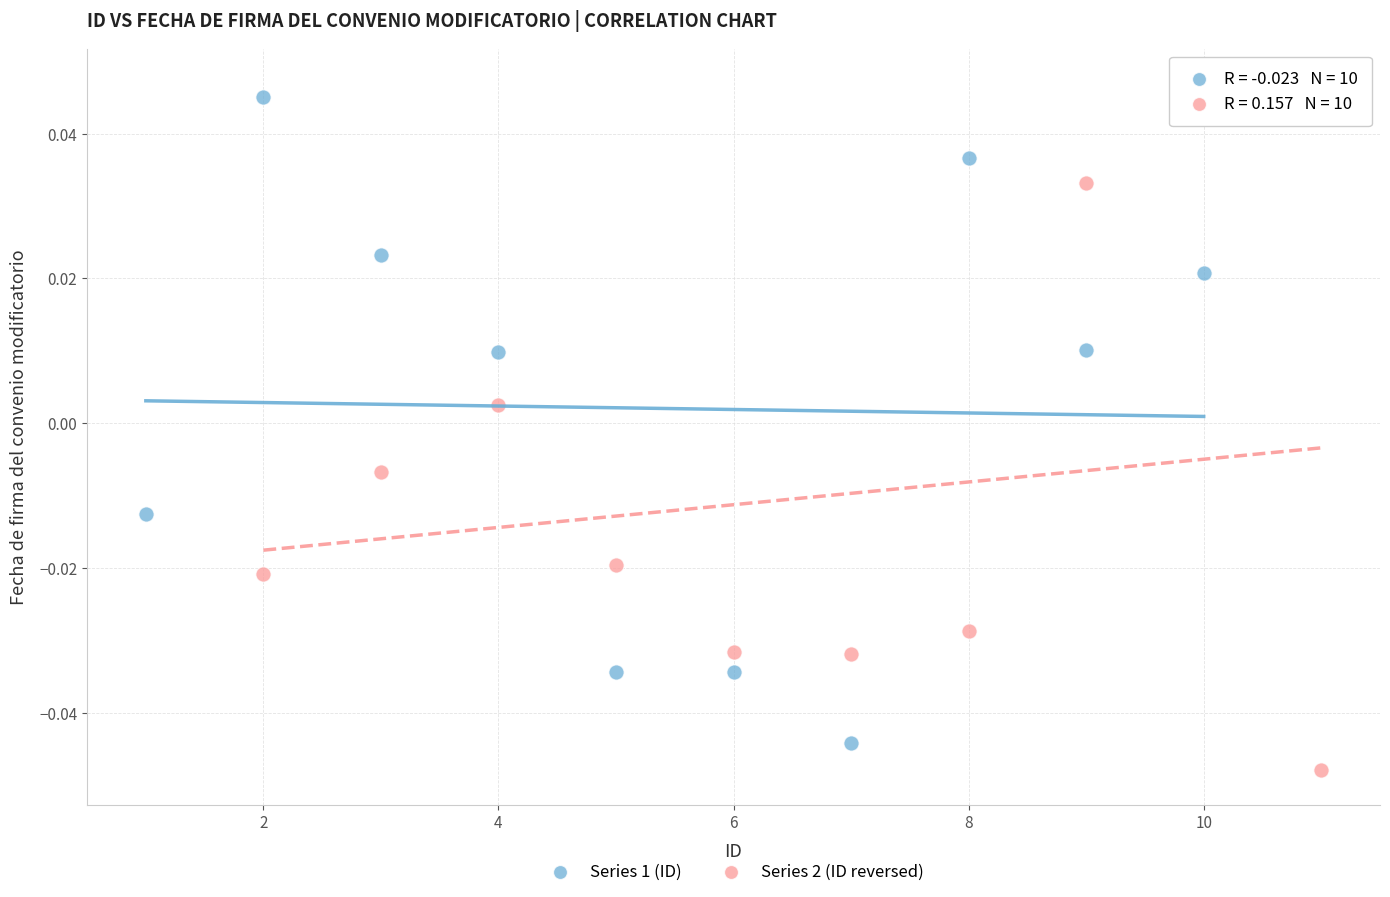

Which series contains the lowest Y value?

Series 2 (ID reversed)